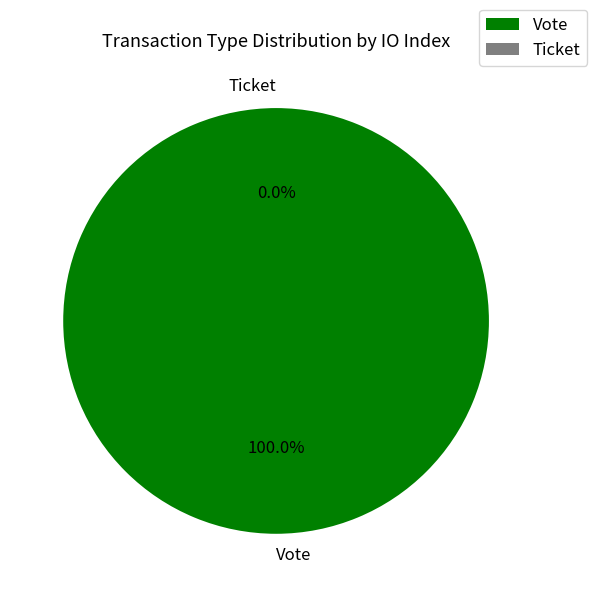

Which category has the biggest portion of the pie?

Vote